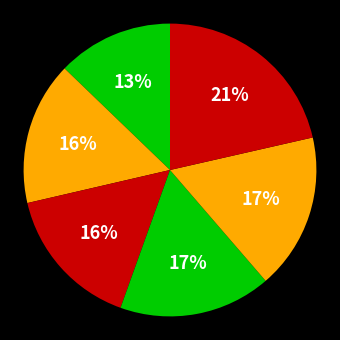

How many slices are in this pie chart?

6